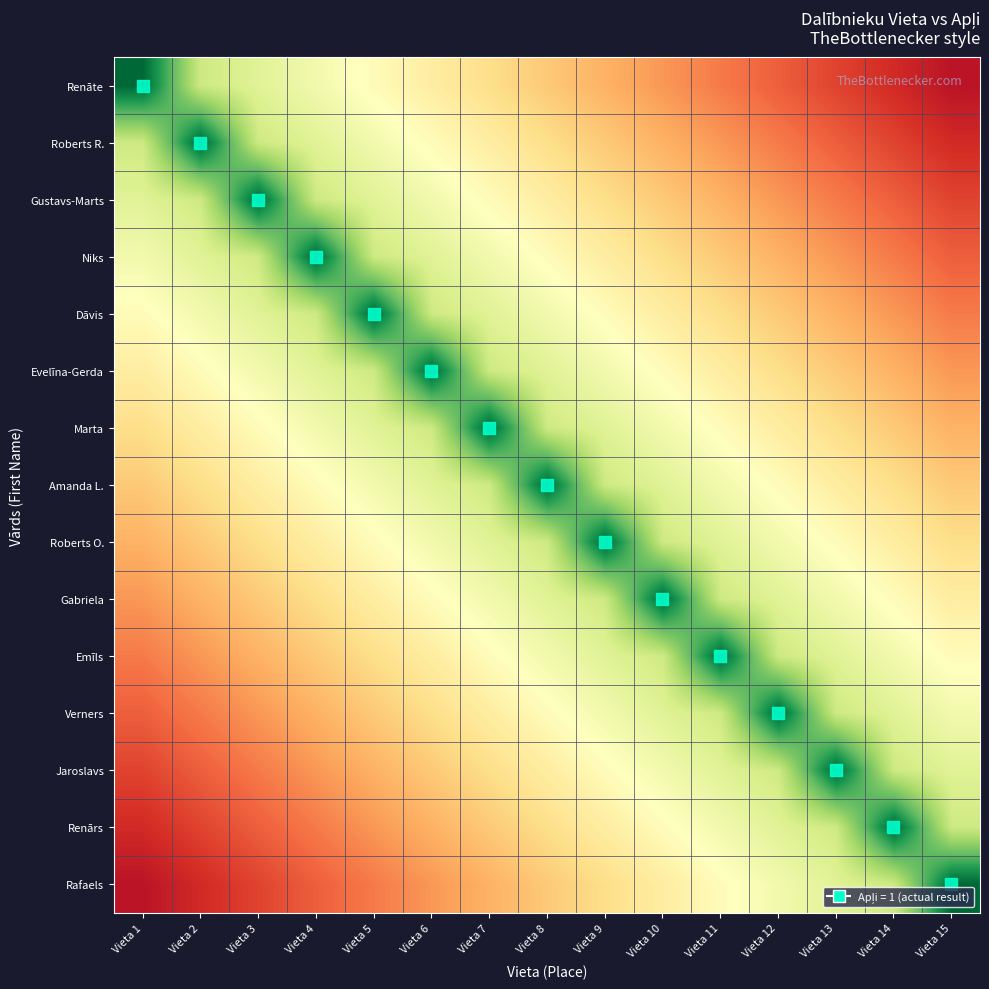

At Vieta 14, list the series in order from largest to smallest.

Renārs, Jaroslavs, Rafaels, Verners, Emīls, Gabriela, Roberts O., Amanda L., Marta, Evelīna-Gerda, Dāvis, Niks, Gustavs-Marts, Roberts R., Renāte